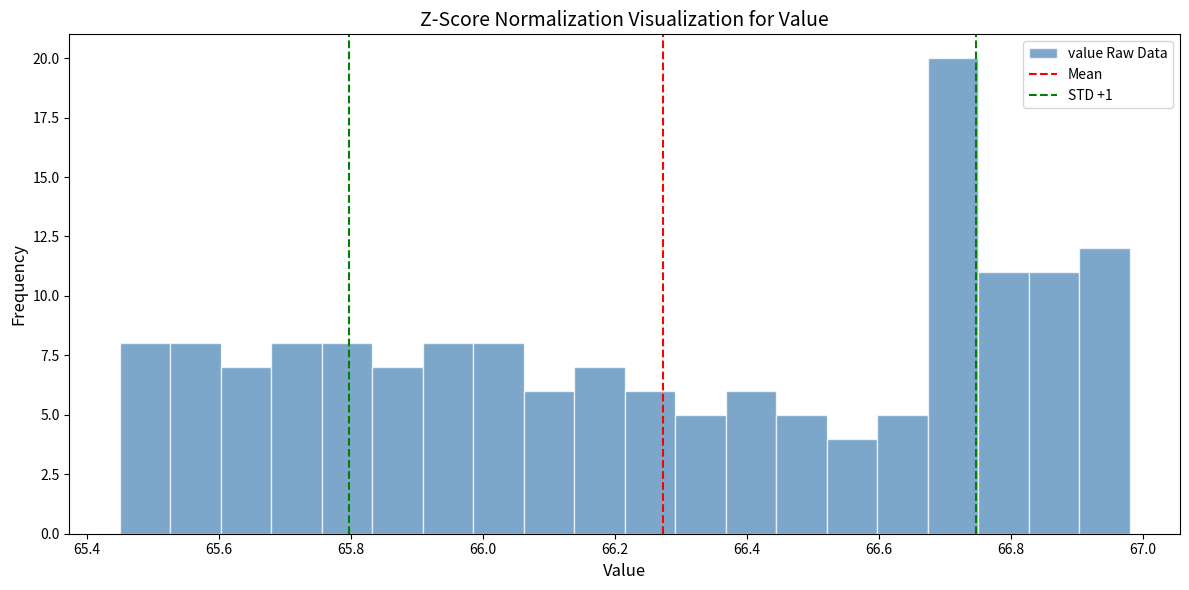

Read against the x-axis, roughly where is the centre of the tallest bar?

66.72